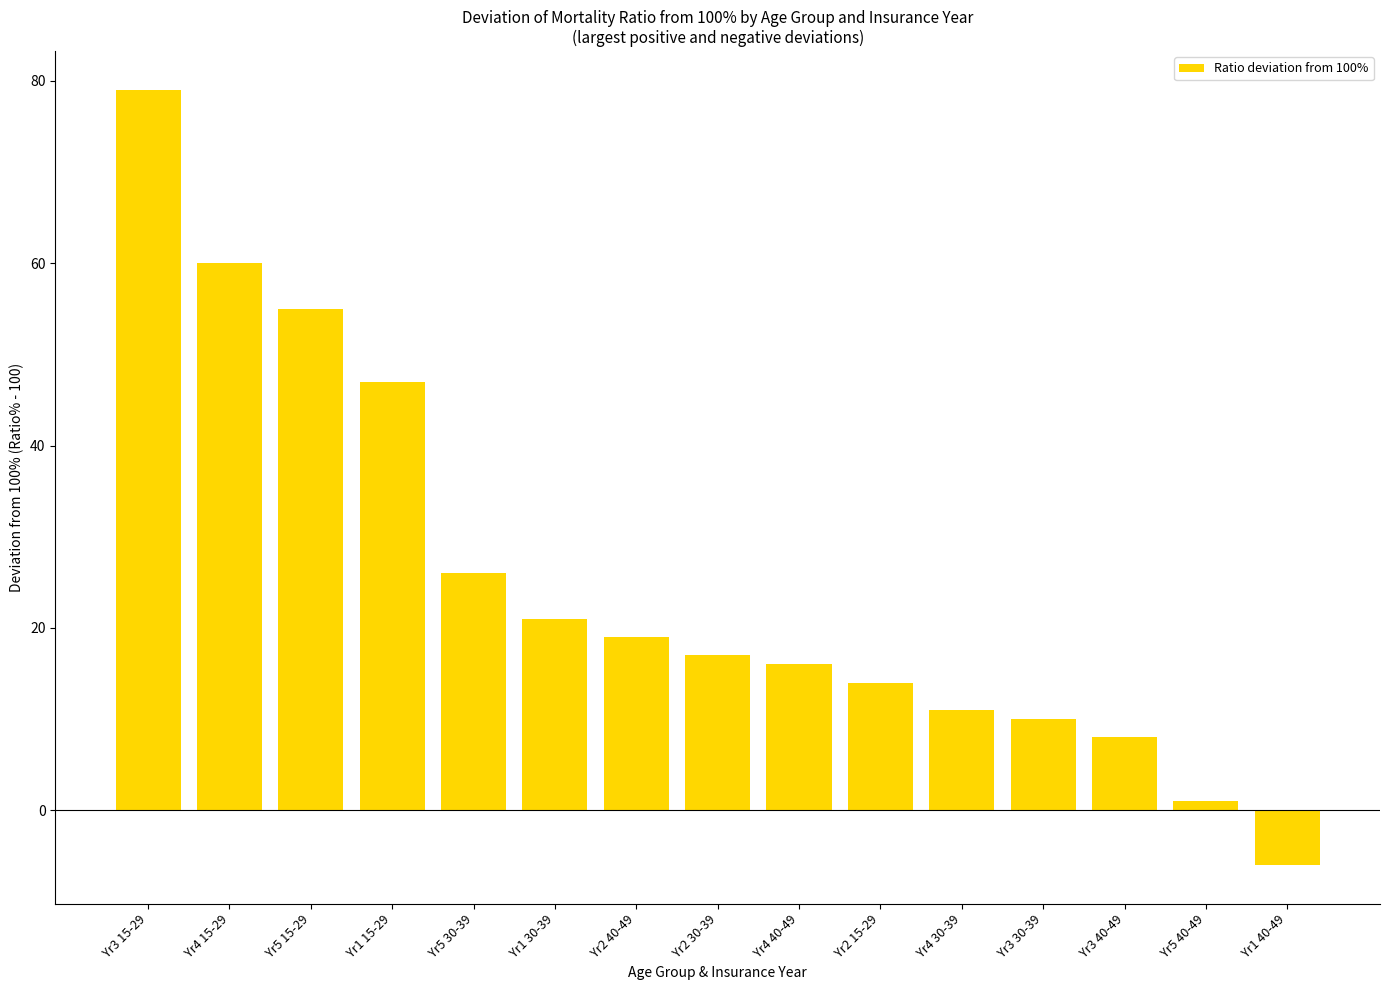

At which label does the data first exceed 17?

Yr3 15-29